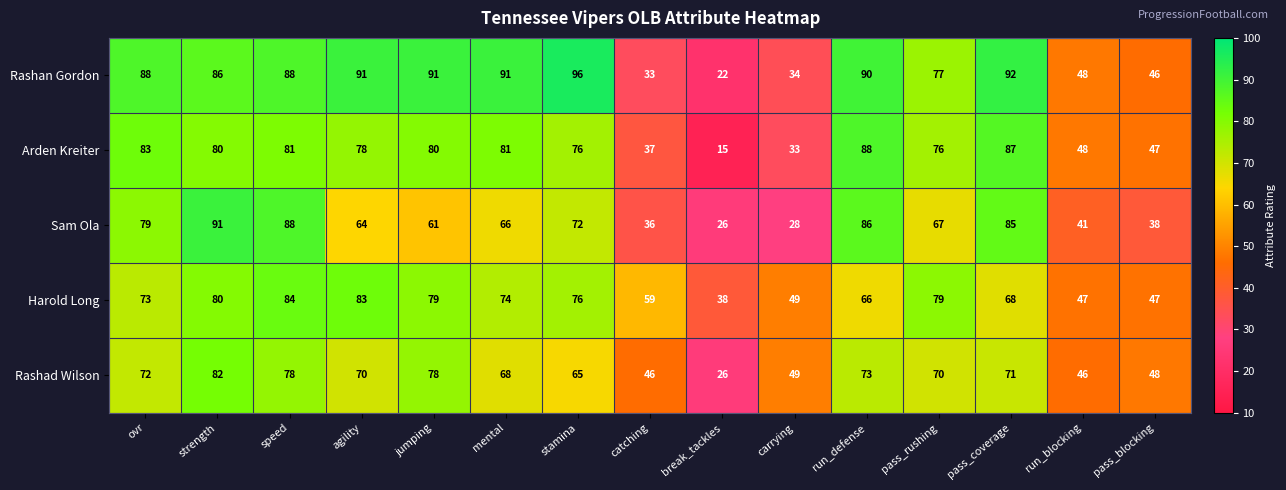

At which category does the chart reach its peak across all series?

stamina